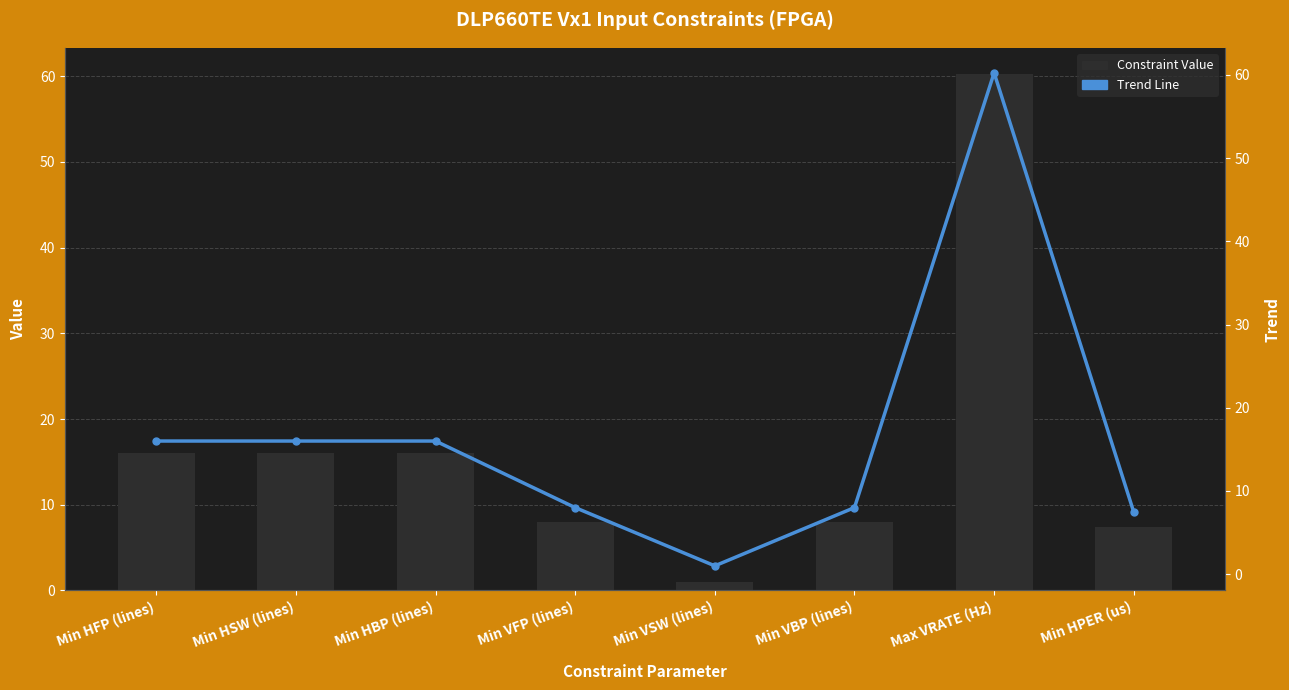

Are the bars horizontal?

No